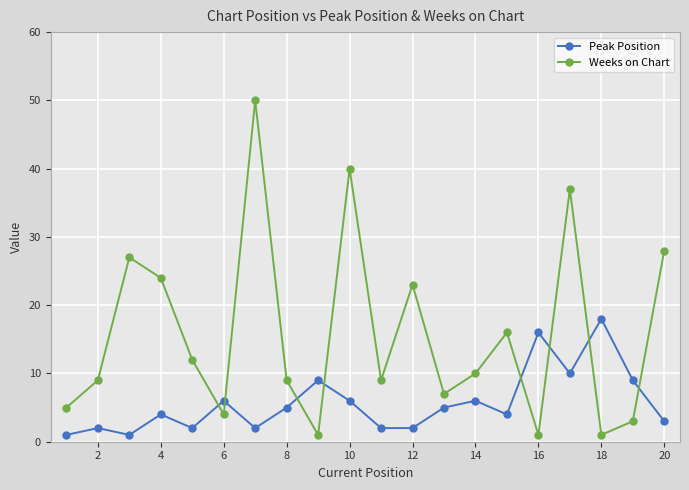

Which series has the largest total across all categories?

Weeks on Chart